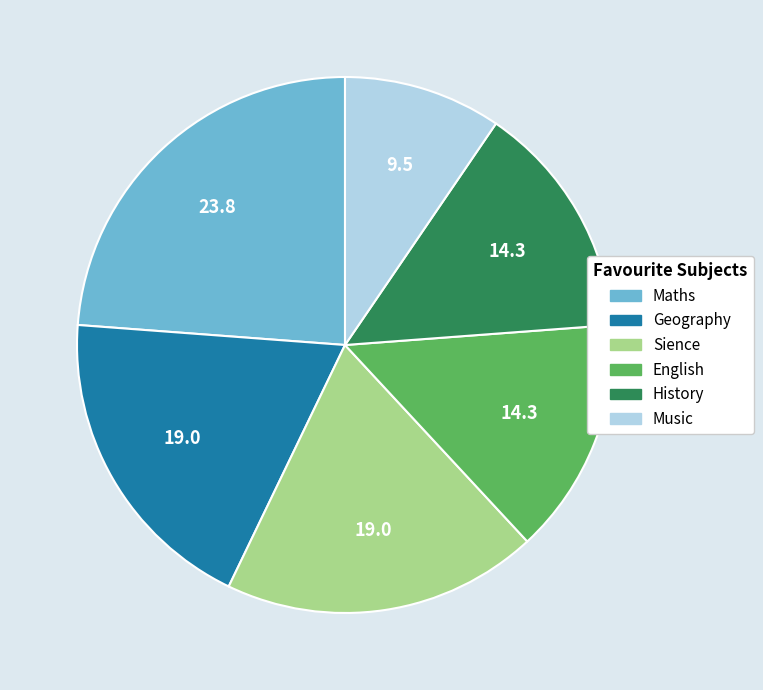

How many slices are in this pie chart?

6